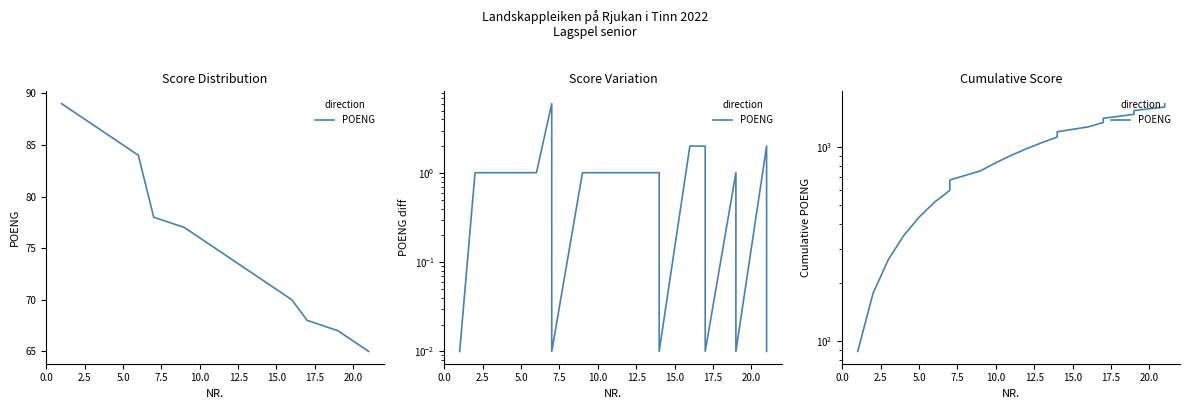

True or false: the data has more than 2 interior local peaks.

False